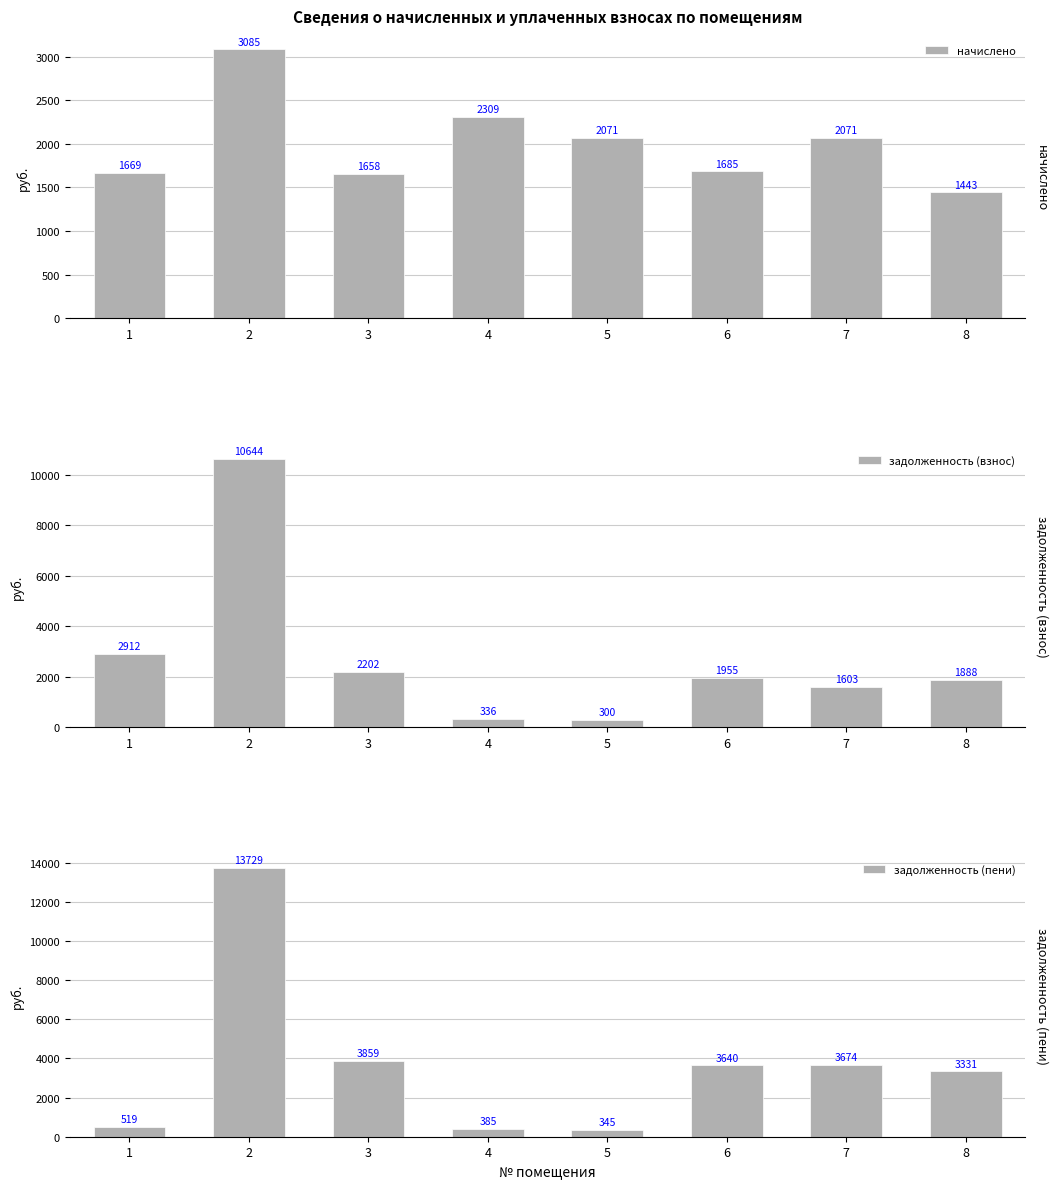

Reading left to right, list all the values displayed in this chart.

начислено: 1669.2	3084.9	1657.5	2308.8	2070.9	1684.8	2070.9	1443.0
задолженность (взнос): 2912.2	10643.7	2201.5	335.7	300.5	1955.0	1602.8	1888.1
задолженность (пени): 519.4	13728.6	3859.0	384.8	345.1	3639.8	3673.7	3331.1